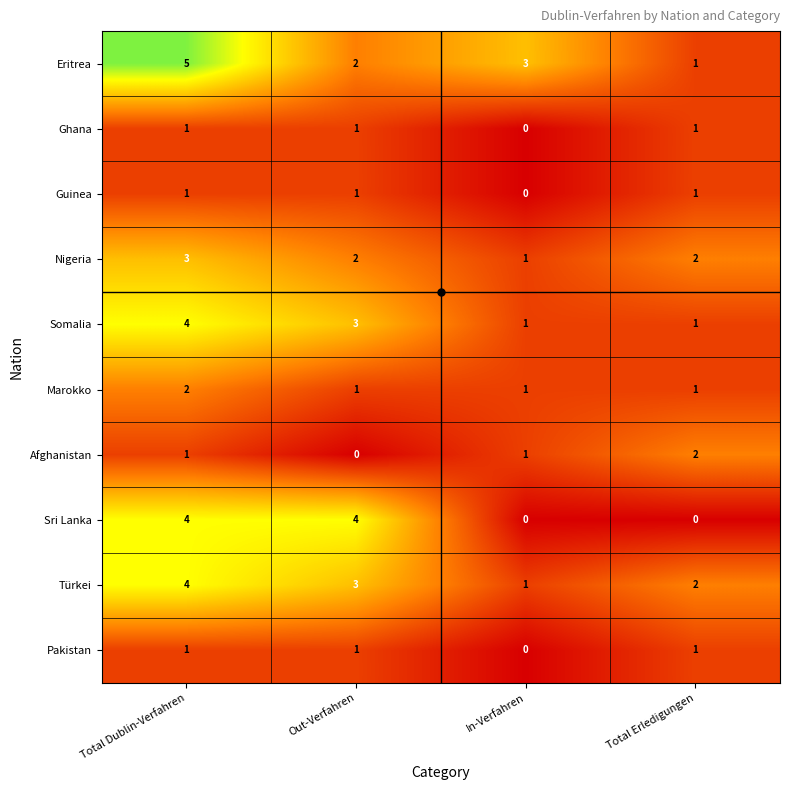

What is the greatest value displayed?

5